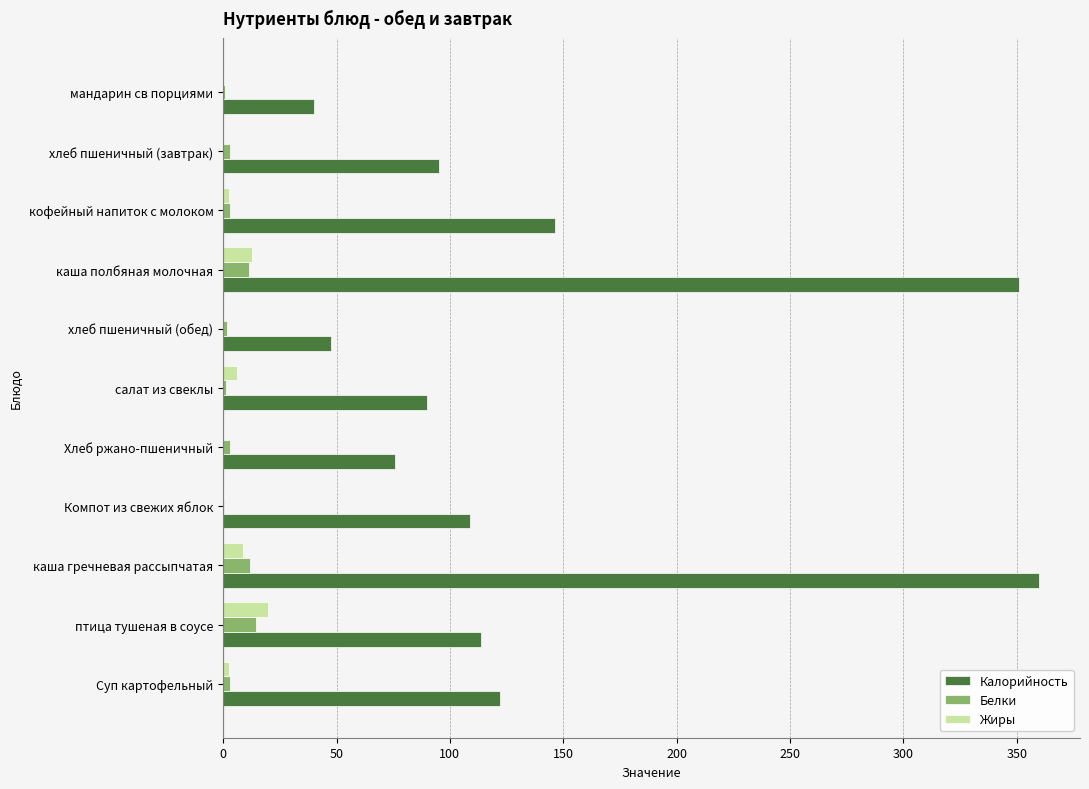

Which series changed the most between хлеб пшеничный (обед) and каша полбяная молочная?

Калорийность